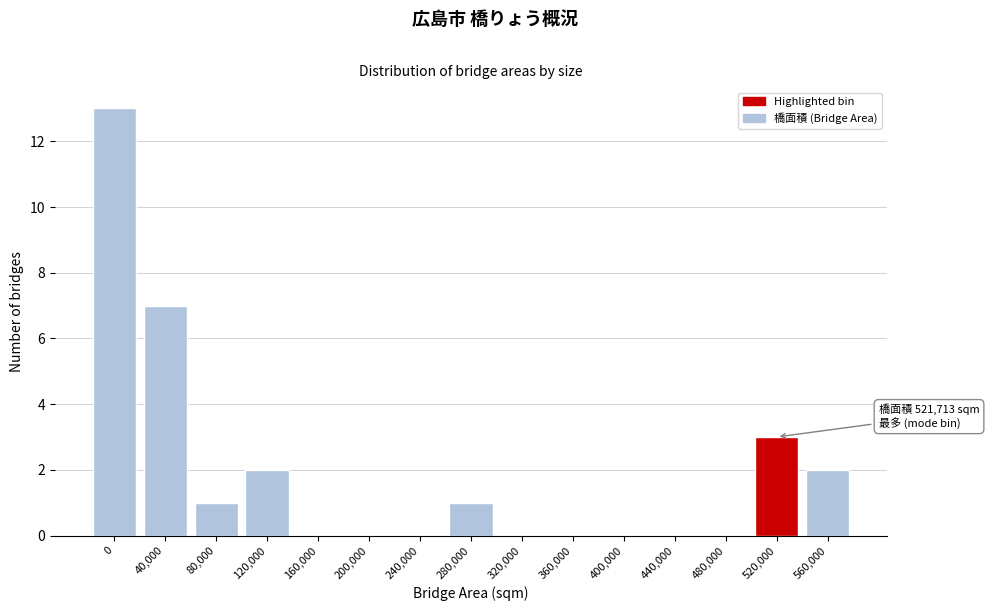

Reading left to right, what are all the values shown in this chart?

0=13	40,000=7	80,000=1	120,000=2	160,000=0	200,000=0	240,000=0	280,000=1	320,000=0	360,000=0	400,000=0	440,000=0	480,000=0	520,000=3	560,000=2